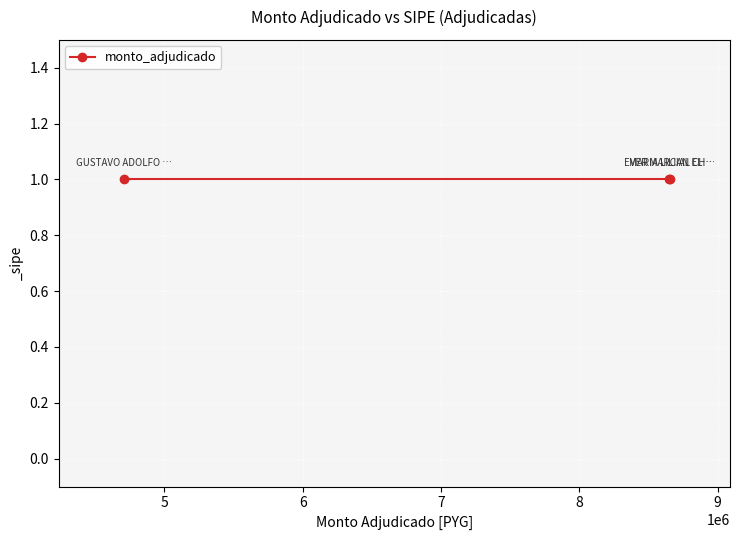

How many data points does each series have?

3